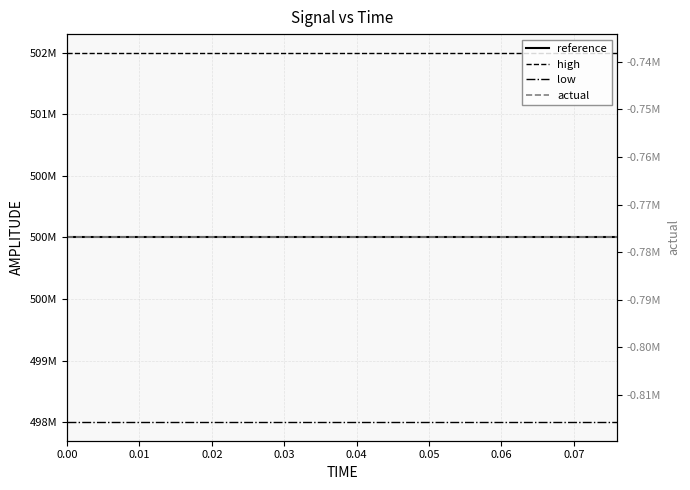

Reading left to right, transcribe all the data shown in this chart.

reference: 500000000.0	500000000.0	500000000.0	500000000.0	500000000.0	500000000.0	500000000.0	500000000.0	500000000.0	500000000.0	500000000.0	500000000.0	500000000.0	500000000.0	500000000.0	500000000.0	500000000.0	500000000.0	500000000.0	500000000.0
high: 501500000.0	501500000.0	501500000.0	501500000.0	501500000.0	501500000.0	501500000.0	501500000.0	501500000.0	501500000.0	501500000.0	501500000.0	501500000.0	501500000.0	501500000.0	501500000.0	501500000.0	501500000.0	501500000.0	501500000.0
low: 498500000.0	498500000.0	498500000.0	498500000.0	498500000.0	498500000.0	498500000.0	498500000.0	498500000.0	498500000.0	498500000.0	498500000.0	498500000.0	498500000.0	498500000.0	498500000.0	498500000.0	498500000.0	498500000.0	498500000.0
actual: -776891.7	-776891.7	-776891.7	-776891.7	-776891.7	-776891.7	-776891.7	-776891.7	-776891.7	-776891.7	-776891.7	-776891.7	-776891.7	-776891.7	-776891.7	-776891.7	-776891.7	-776891.7	-776891.7	-776891.7